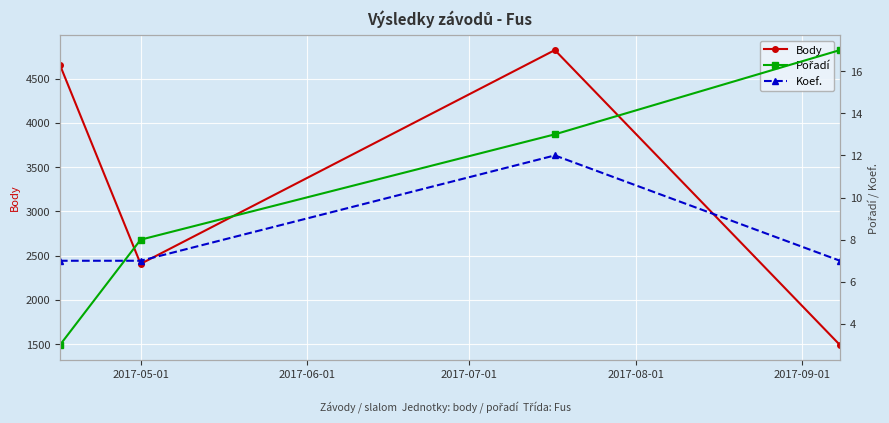

How many lines are shown in the chart?

3